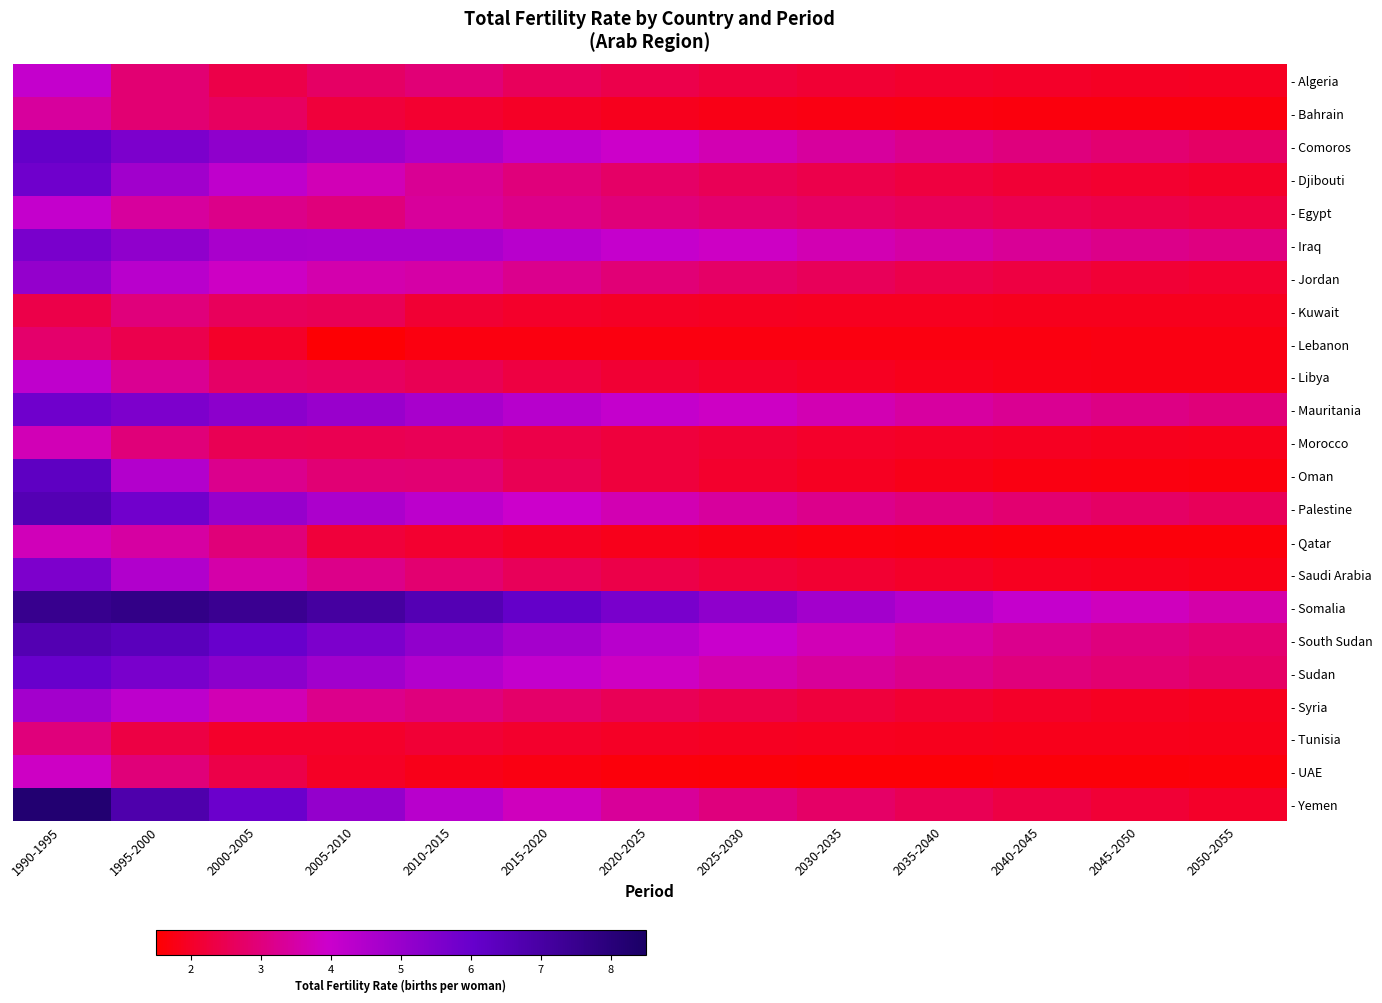

Which series has the largest total across all categories?

- Somalia